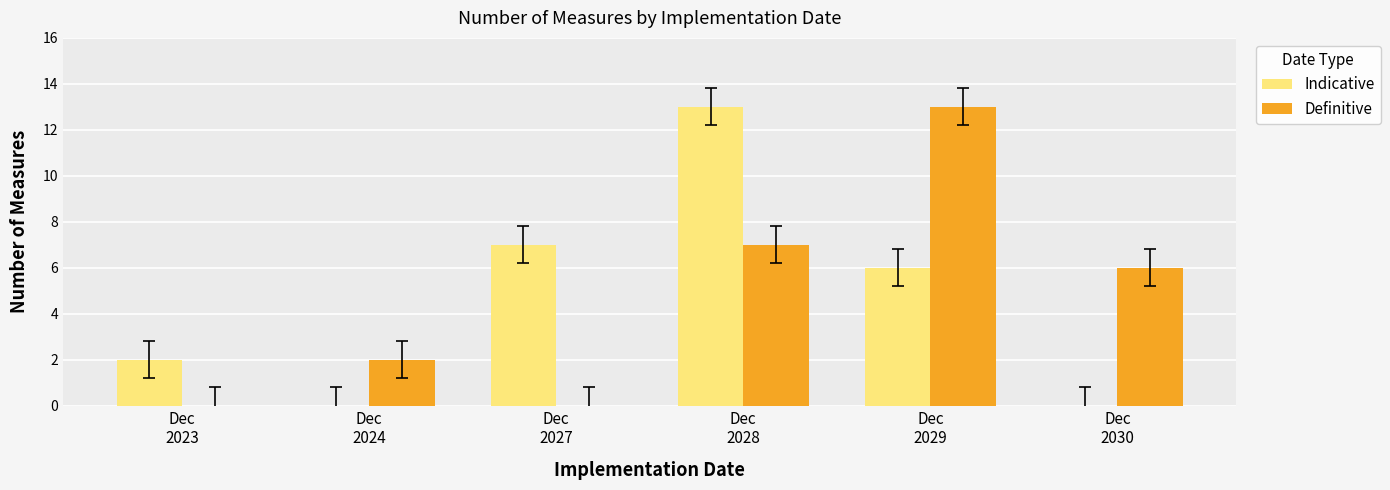

What value does the Definitive series have at Dec
2024?

2